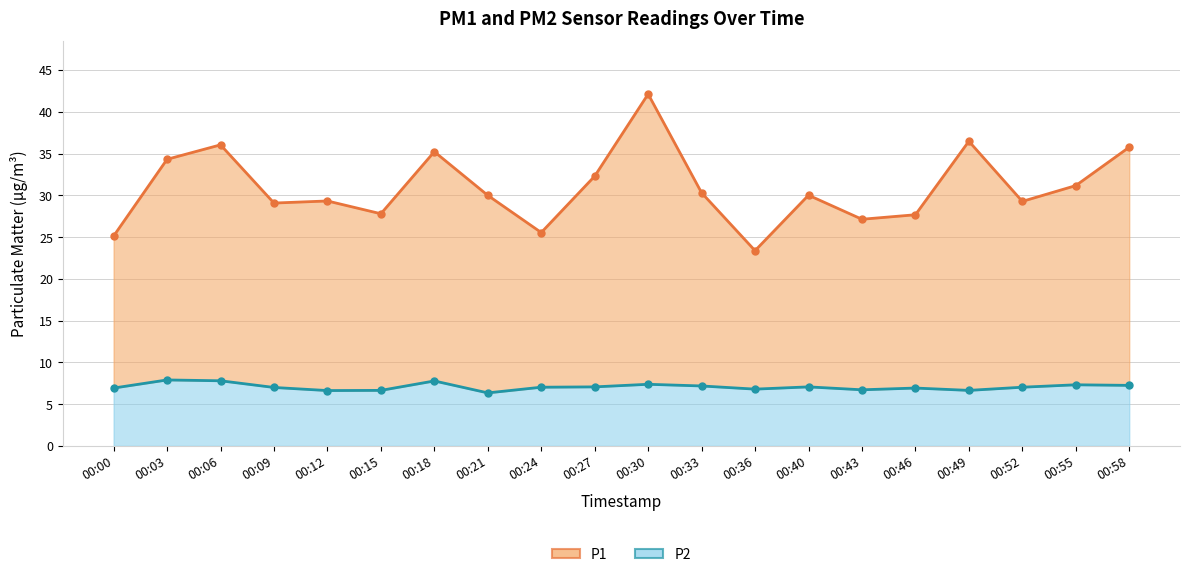

How many data points in P1 are less than 30?

9